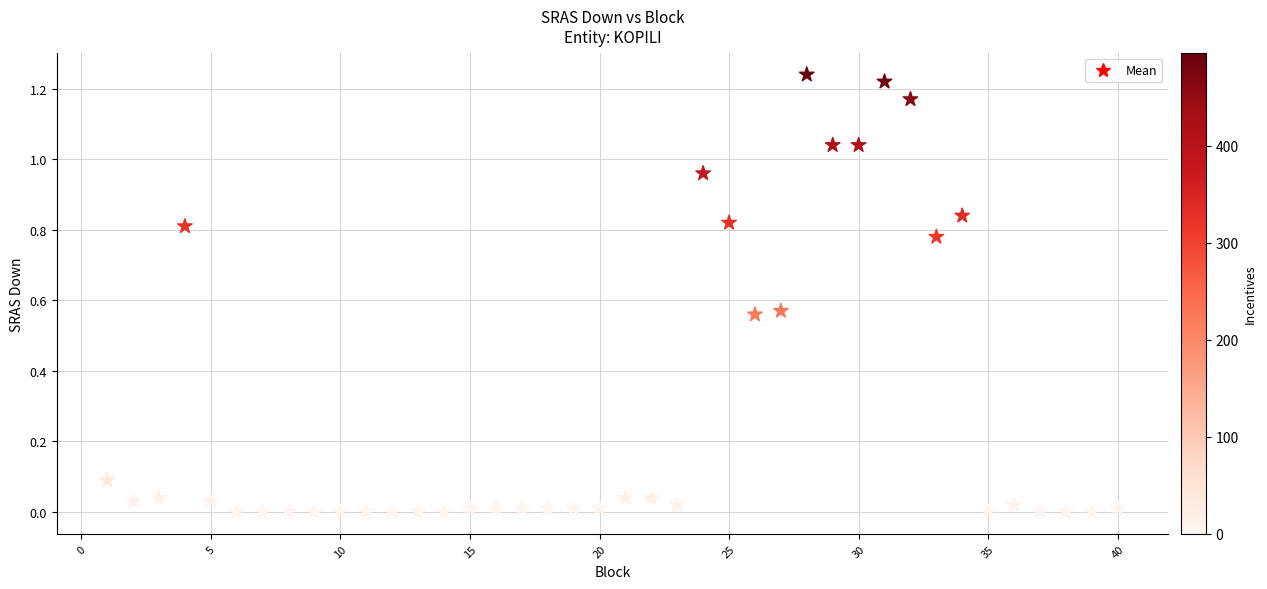

What is the range of X values (max minus min)?

39.0